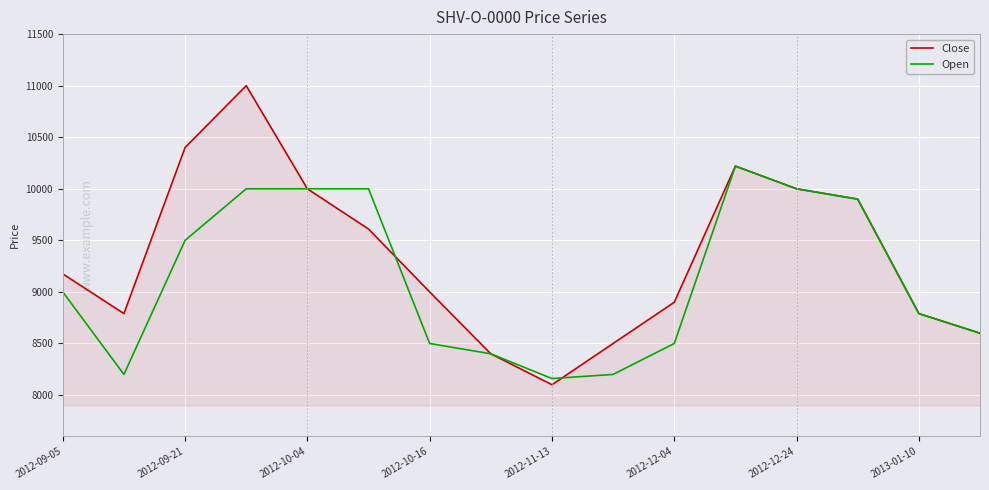

Which series has the largest total across all categories?

Close